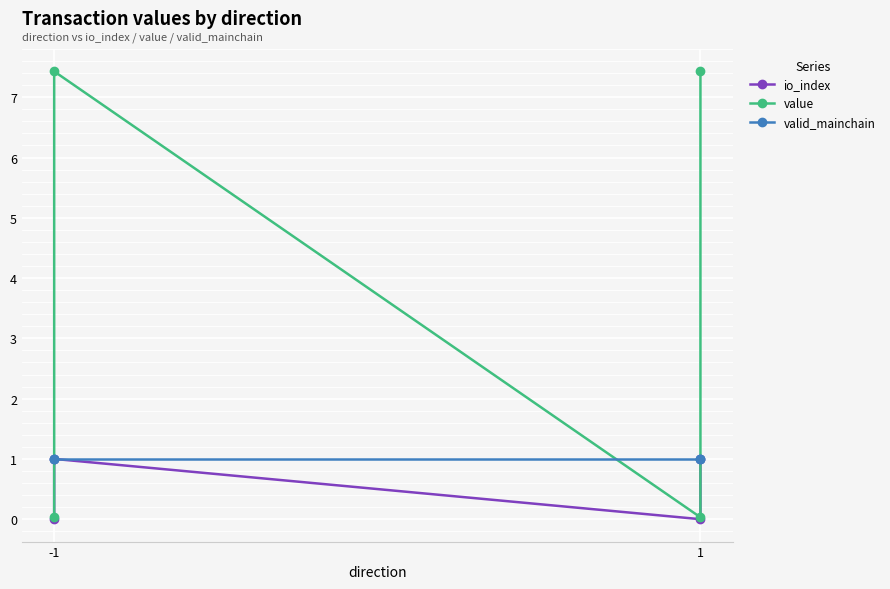

How many values in the value series exceed 7?

2